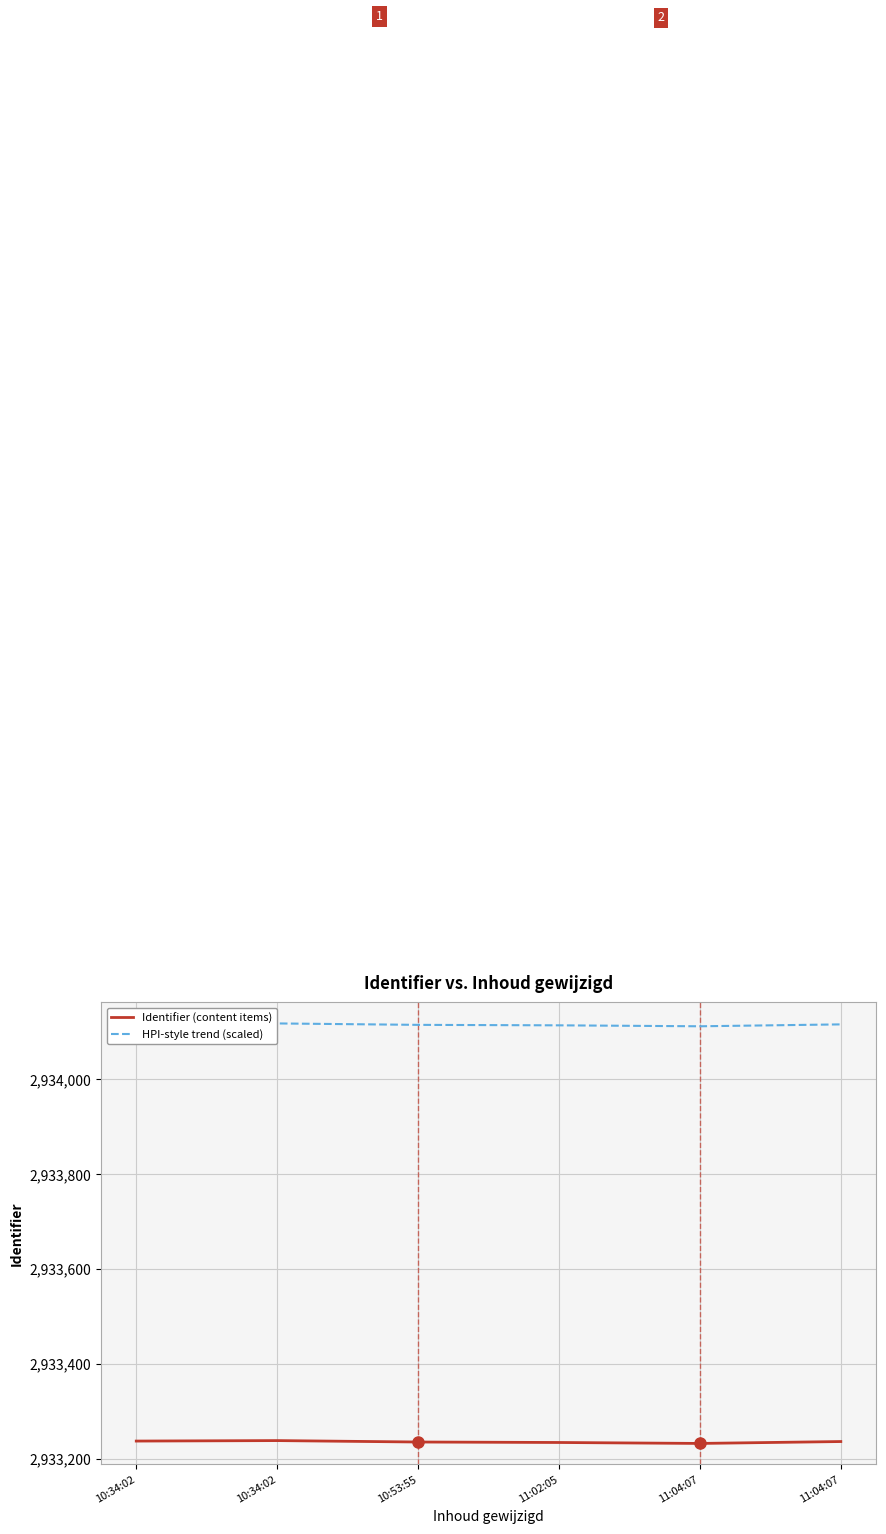

What is the average value of the HPI-style trend (scaled) series?

2934115.3